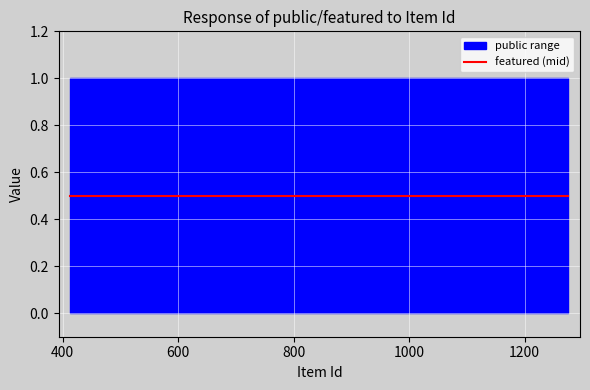

How many categories are shown in the chart?

10